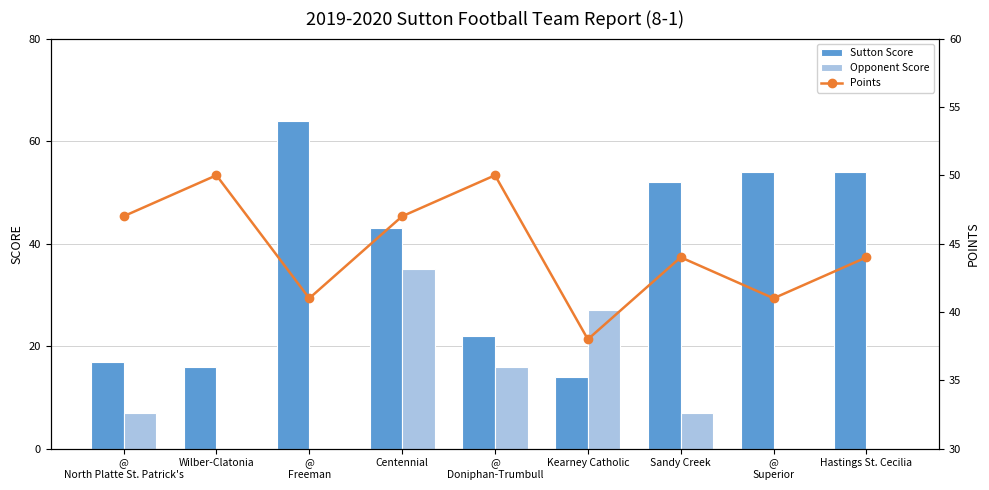

At how many categories does at least one series exceed 47?

6